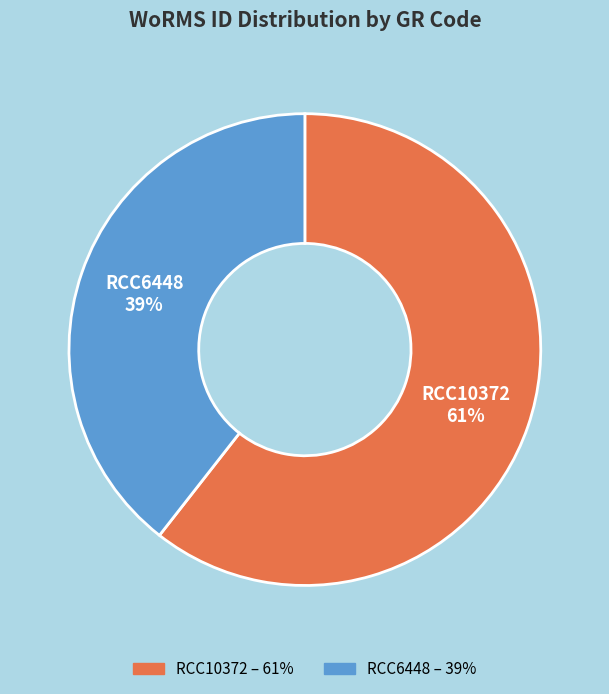

Which category accounts for the majority?

RCC10372